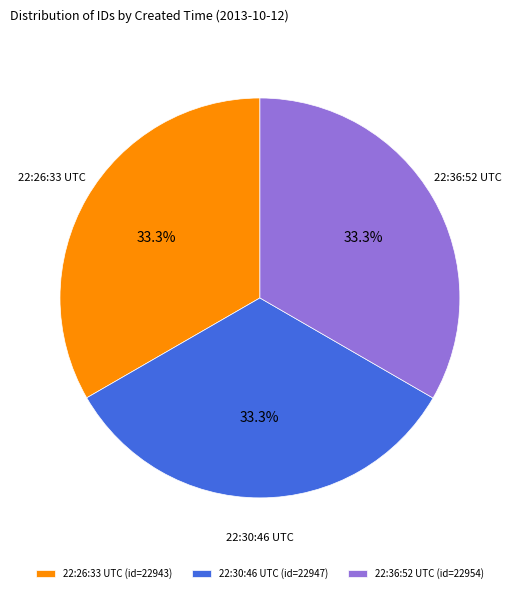

What portion of the pie excludes 22:36:52 UTC?

66.7%